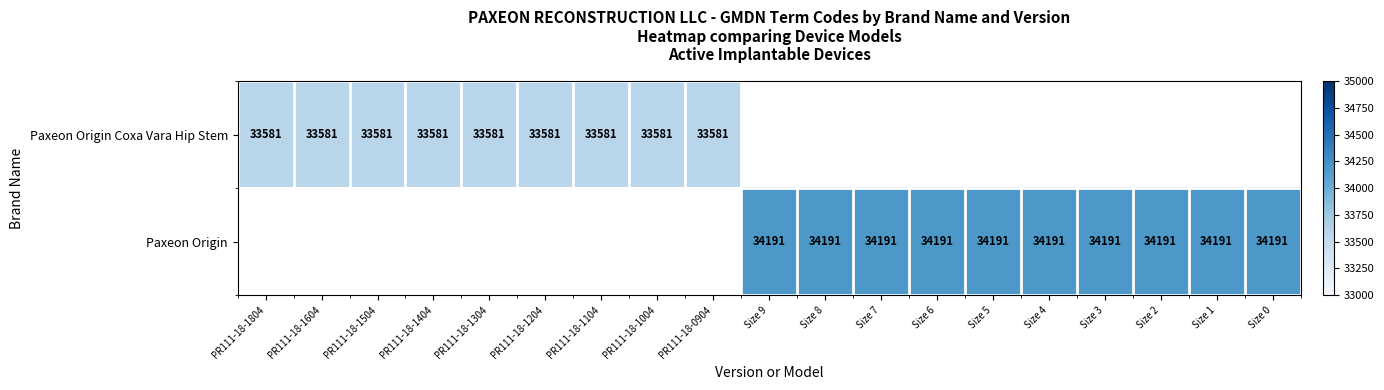

The Paxeon Origin Coxa Vara Hip Stem series shows 9940.5 at PR111-18-0904. True or false?

False